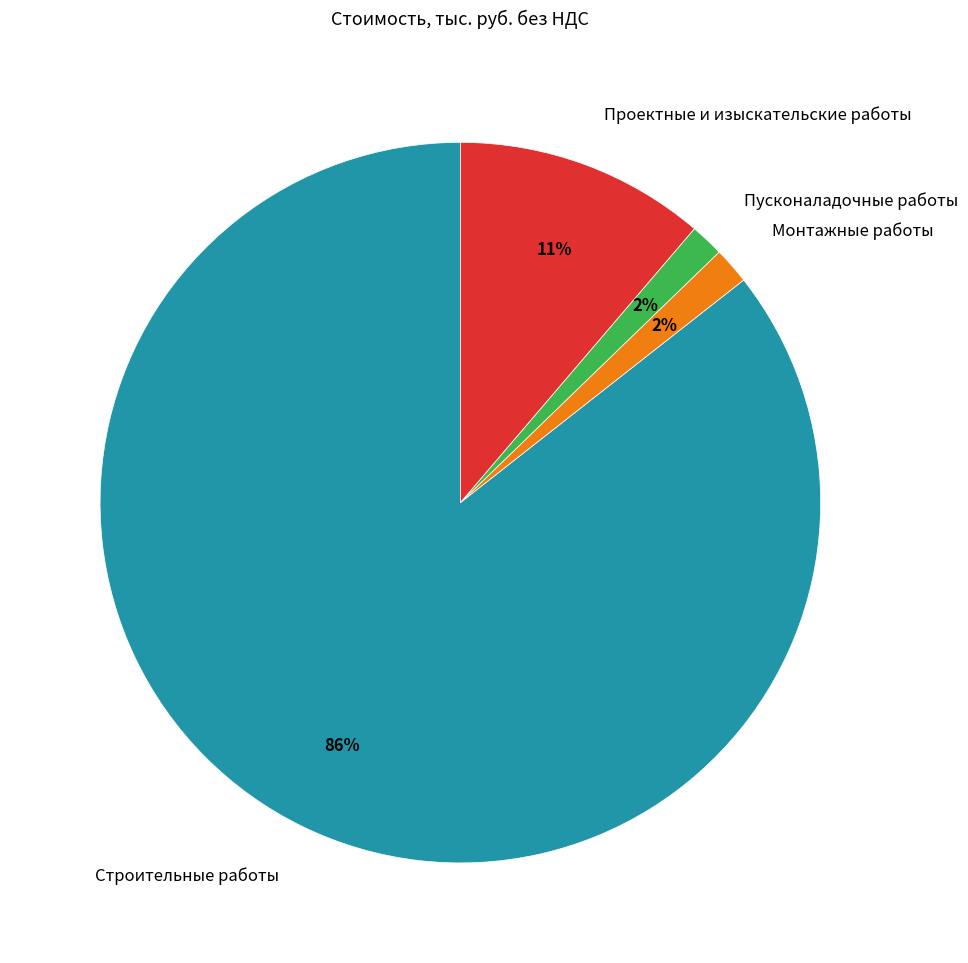

Count the number of slices in the pie.

4